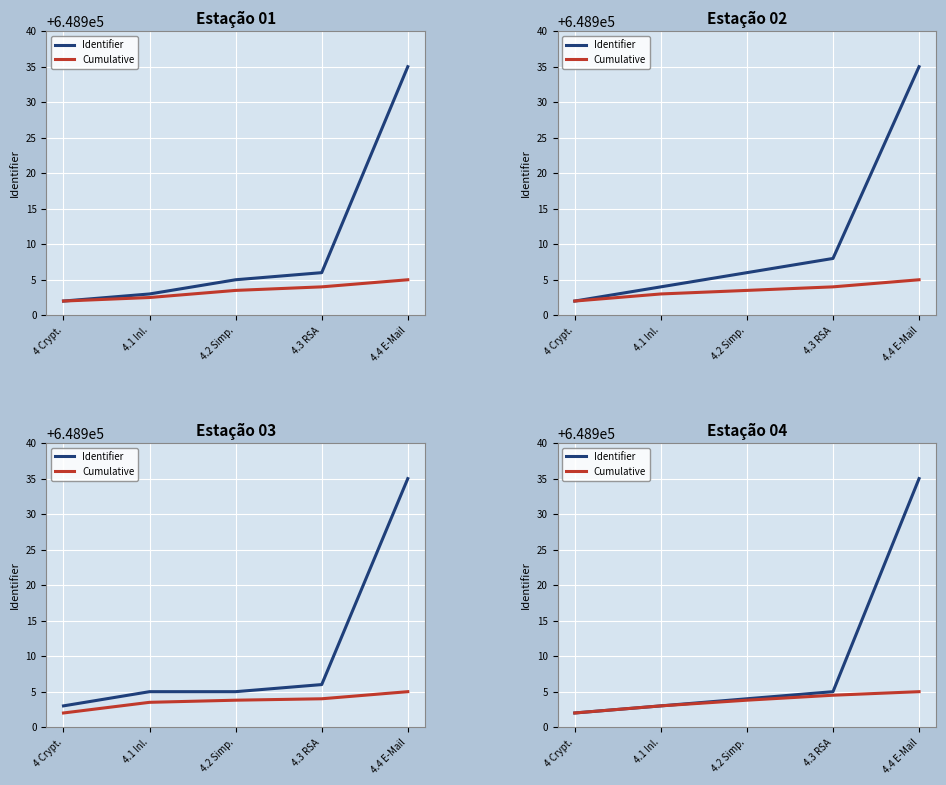

How many lines are shown in the chart?

2